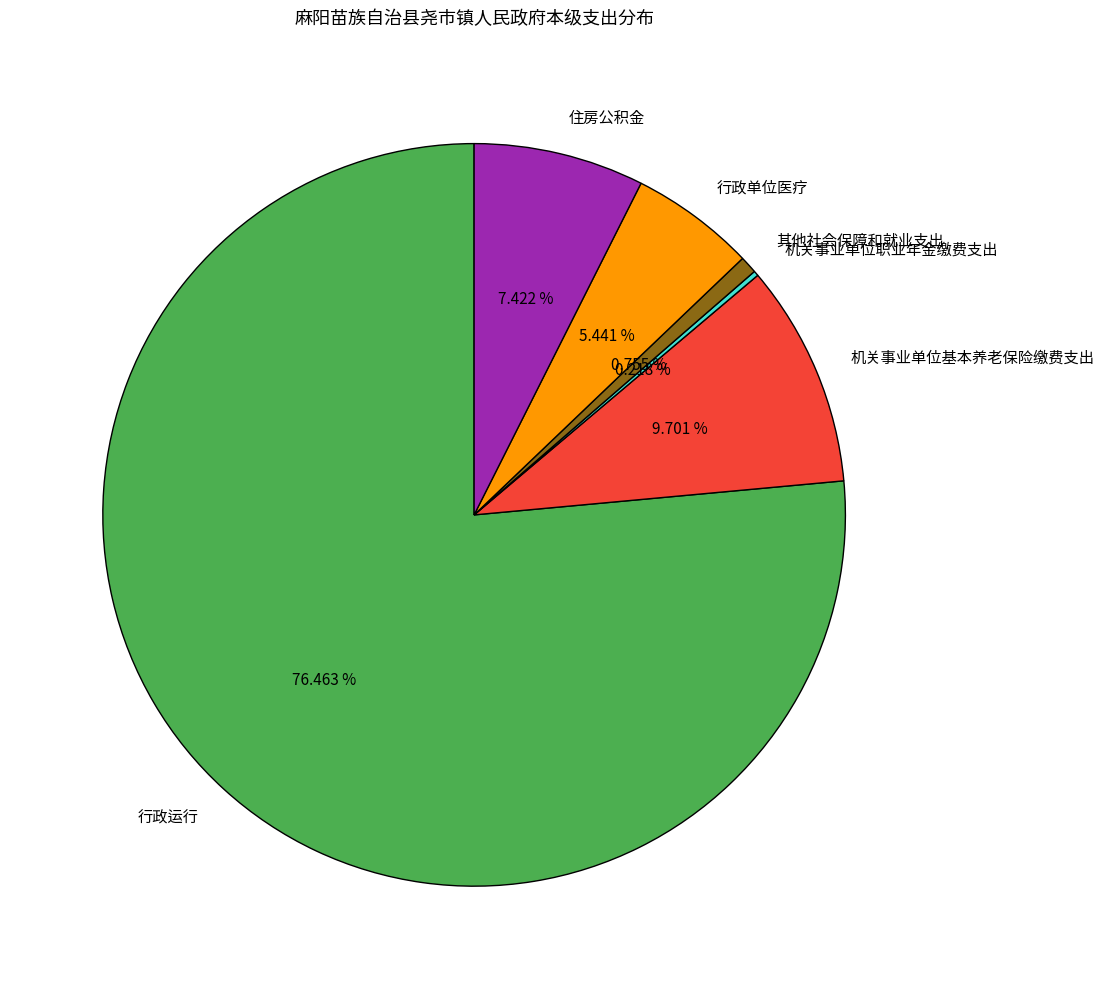

Which slice is the largest?

行政运行